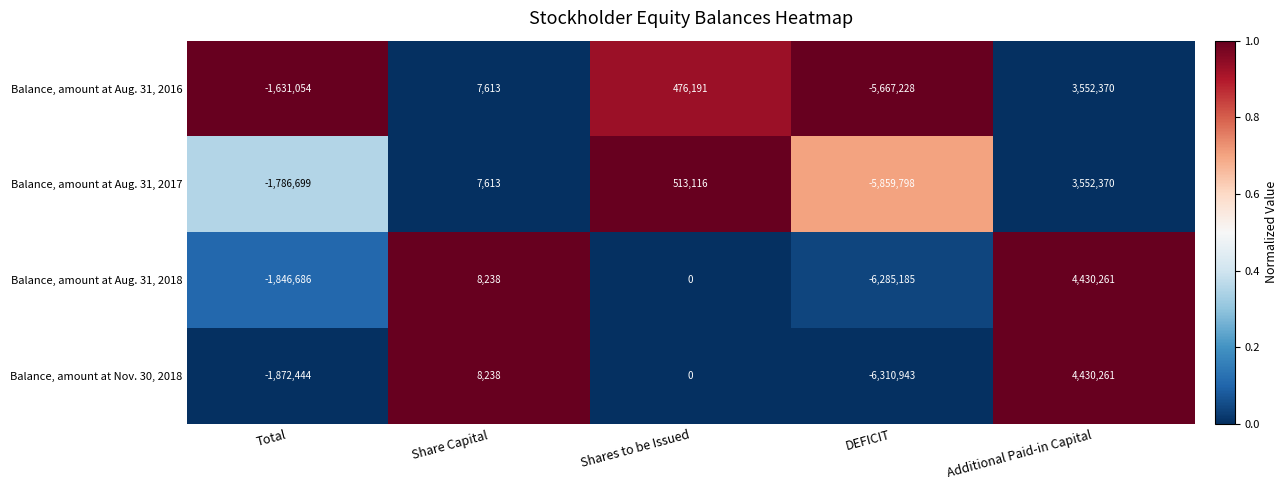

At how many categories does at least one series exceed 0?

3